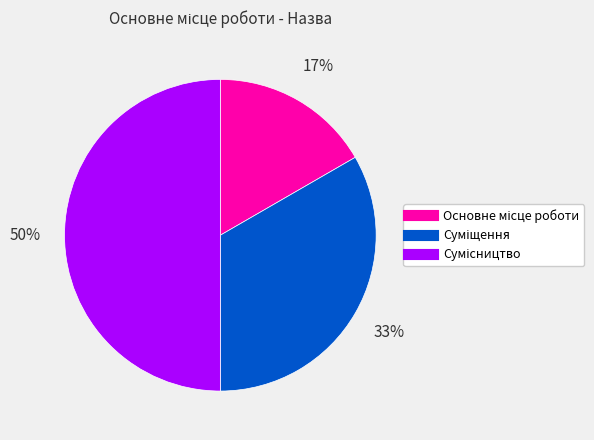

To the nearest percent, what is the average slice percentage?

33%